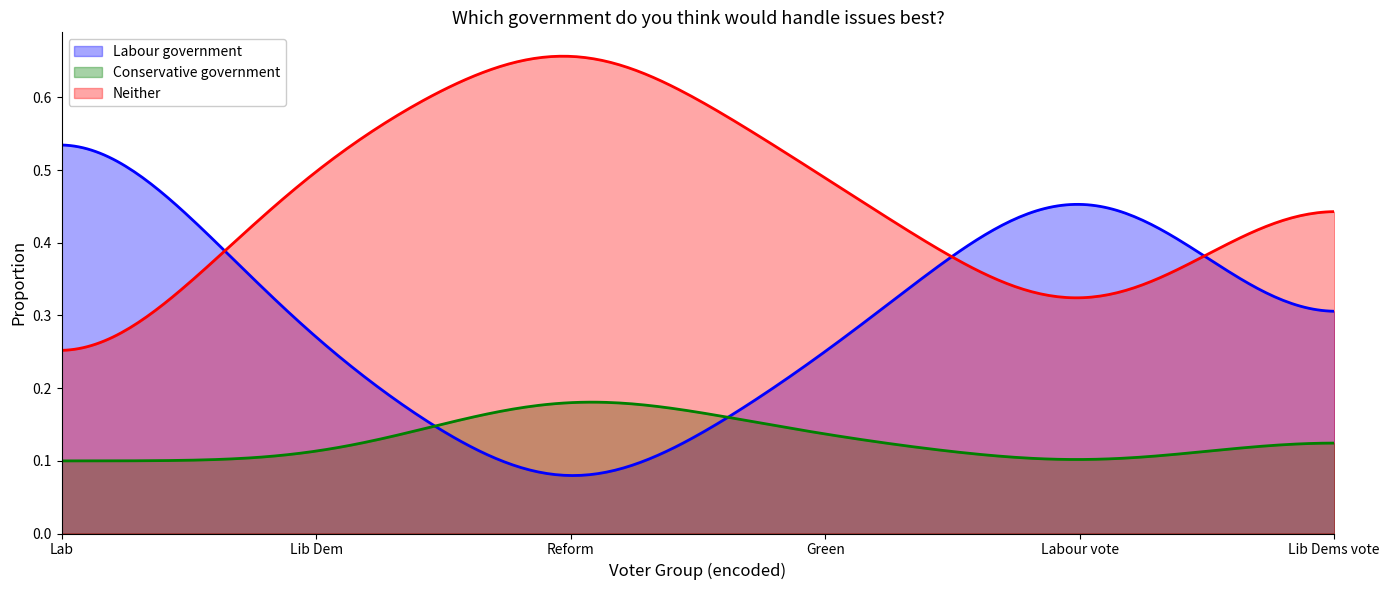

Rank the series by their average value, from highest to lowest.

Neither, Labour government, Conservative government